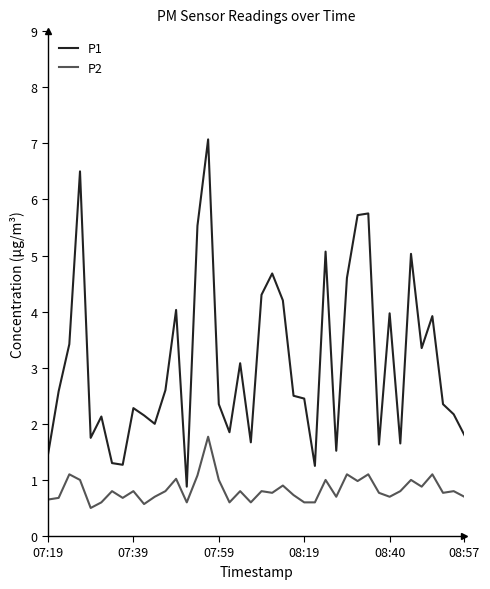

True or false: P1 and P2 intersect in this chart.

False